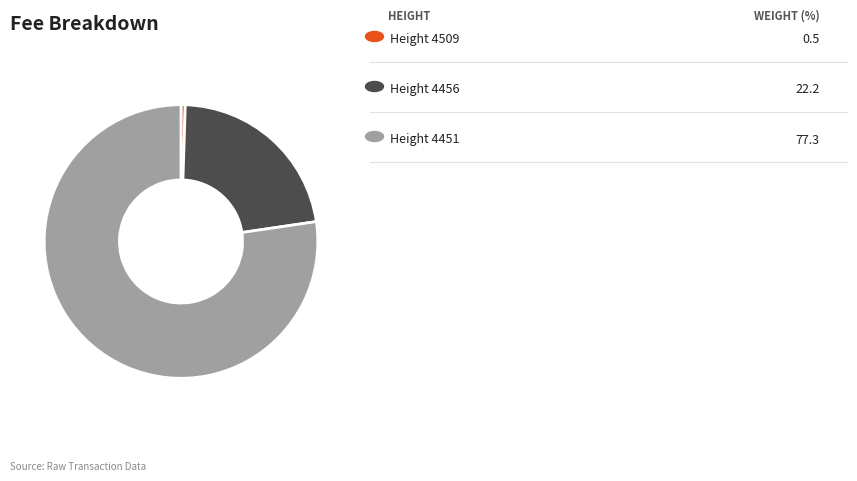

Is there a majority slice in this chart?

Yes